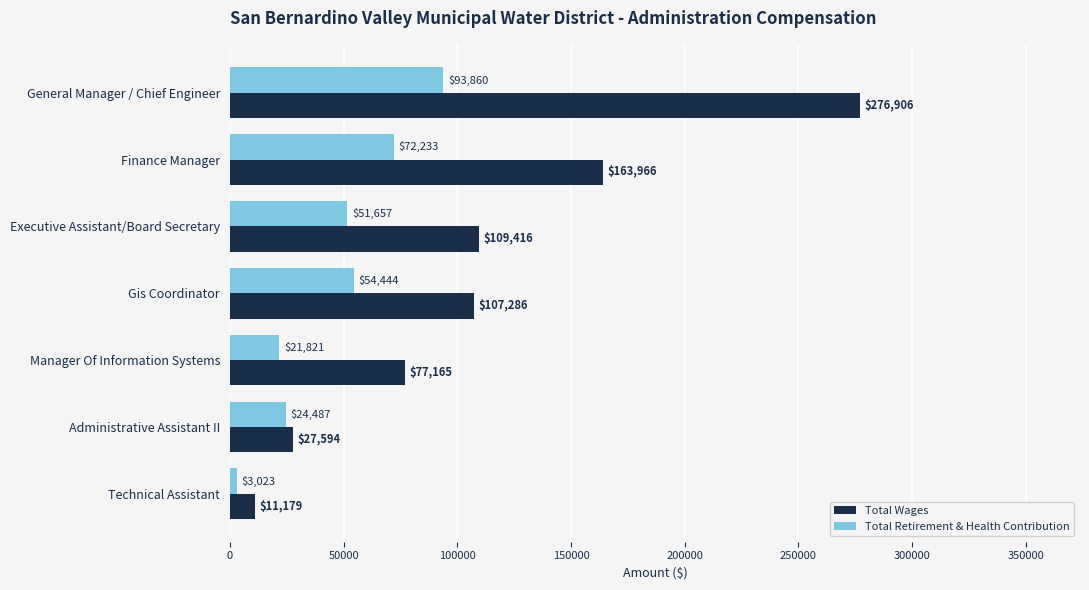

Is it true that Total Wages equals 107286 at Gis Coordinator?

True